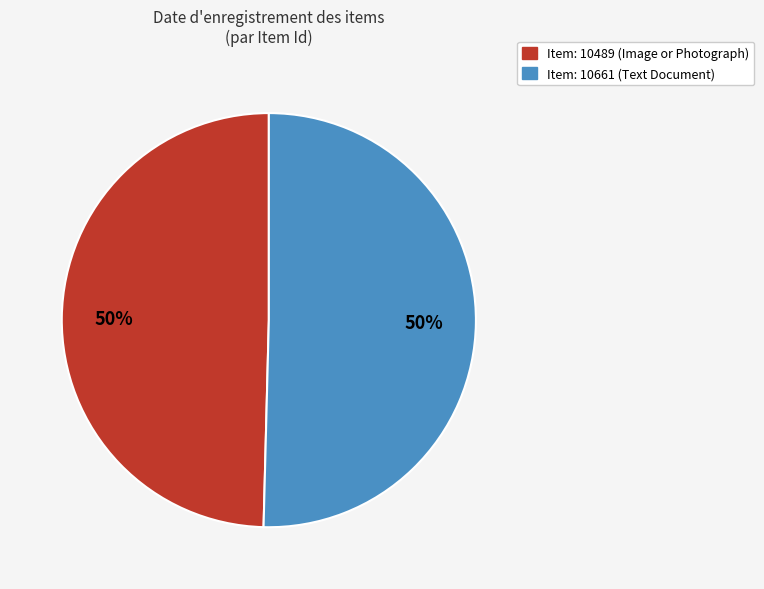

To the nearest percent, what portion does Item: 10661 (Text Document) represent?

50%